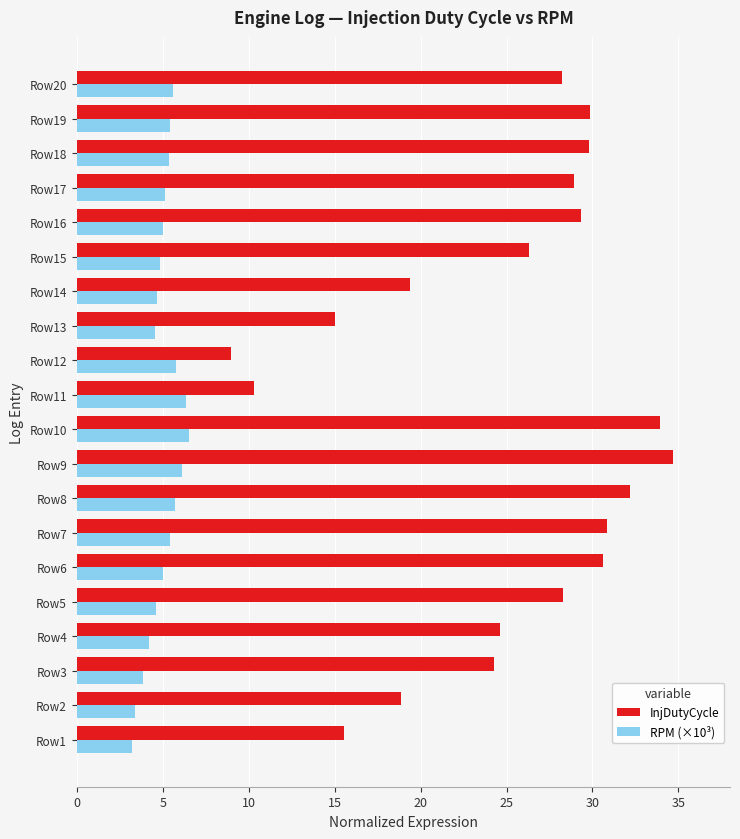

Rank the series at Row3 from highest to lowest value.

InjDutyCycle, RPM (×10³)